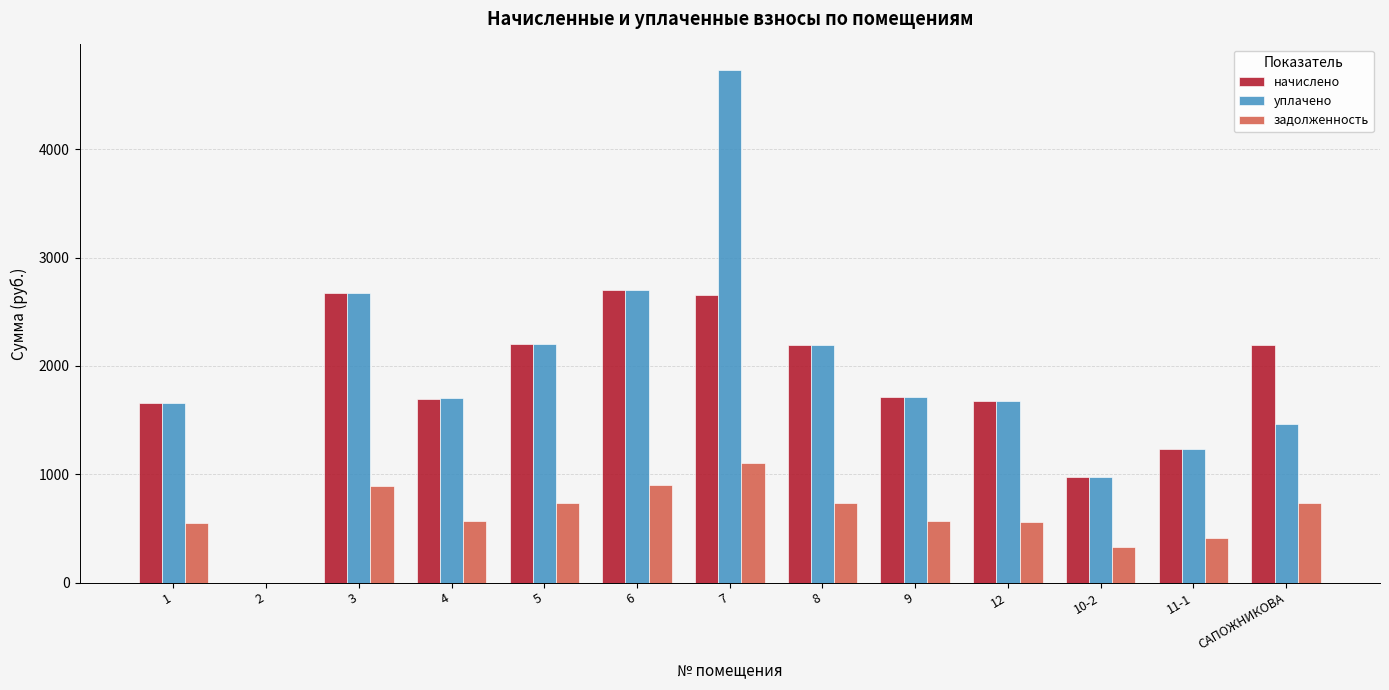

What is the total value across all series at 11-1?

2881.0